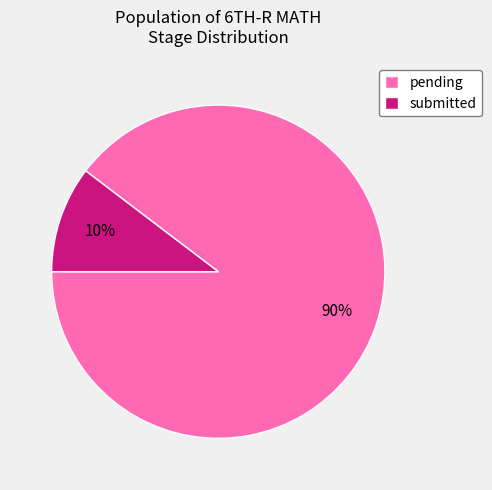

Do submitted and pending together represent more than half of the pie?

Yes